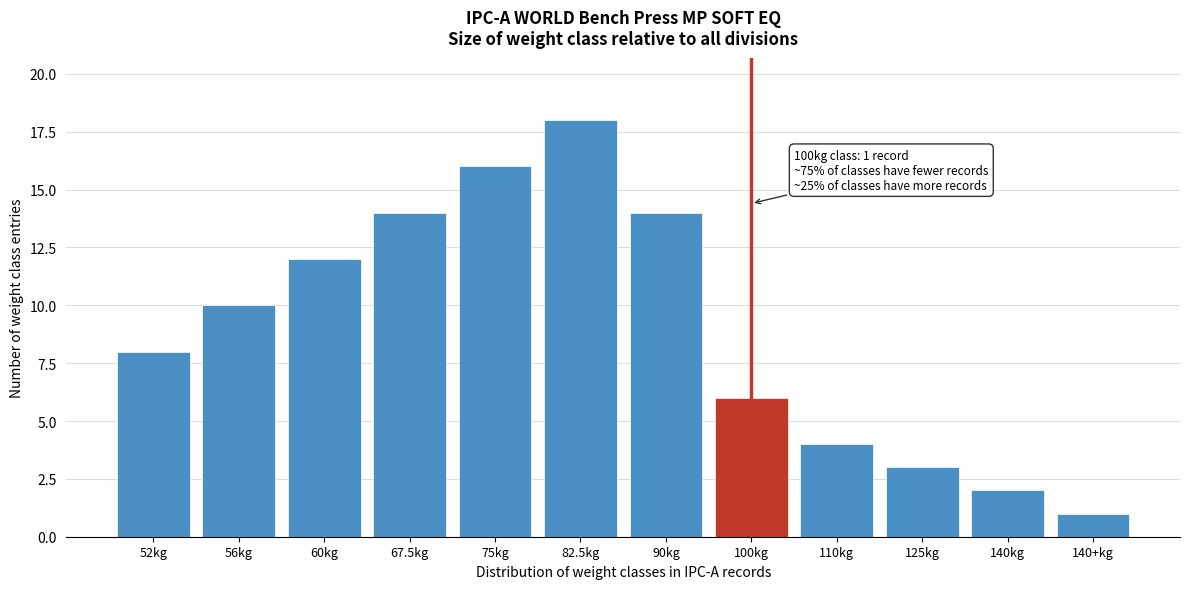

Reading left to right, what are all the values shown in this chart?

52kg=8	56kg=10	60kg=12	67.5kg=14	75kg=16	82.5kg=18	90kg=14	100kg=6	110kg=4	125kg=3	140kg=2	140+kg=1